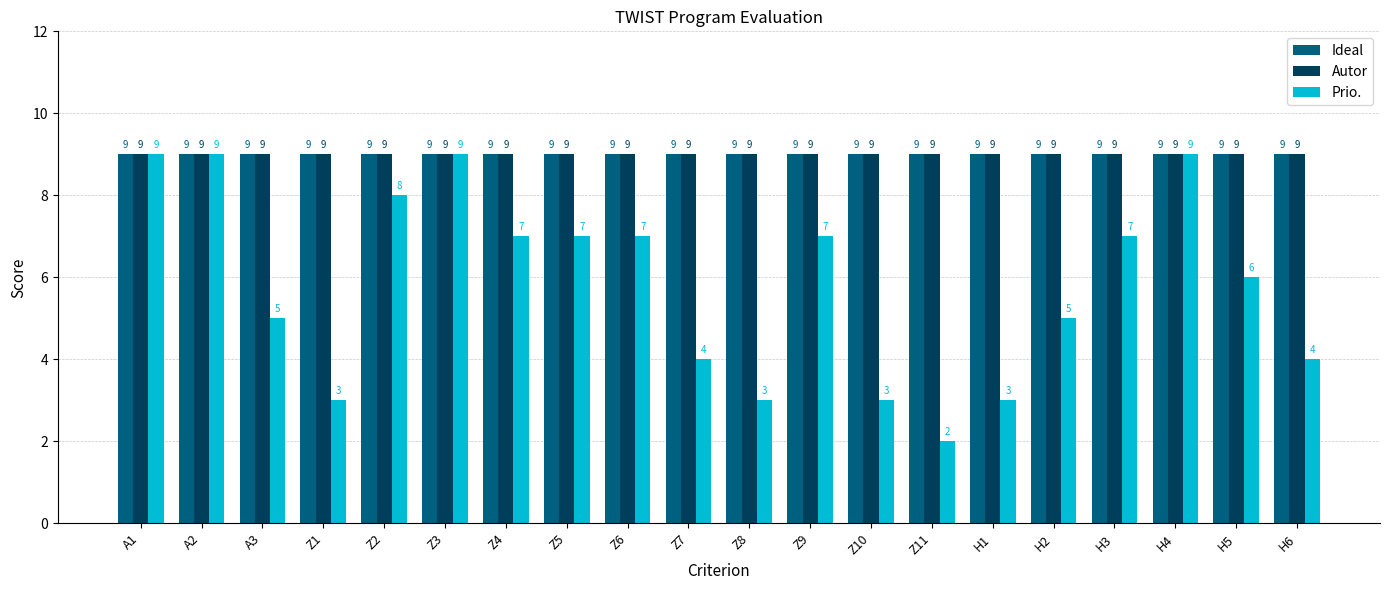

Read the Ideal value at Z7.

9